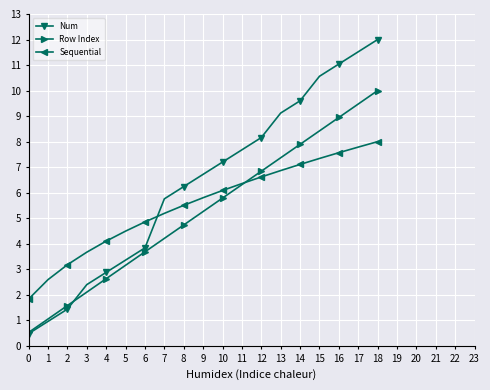

At 10, list the series in order from smallest to largest.

Row Index, Sequential, Num